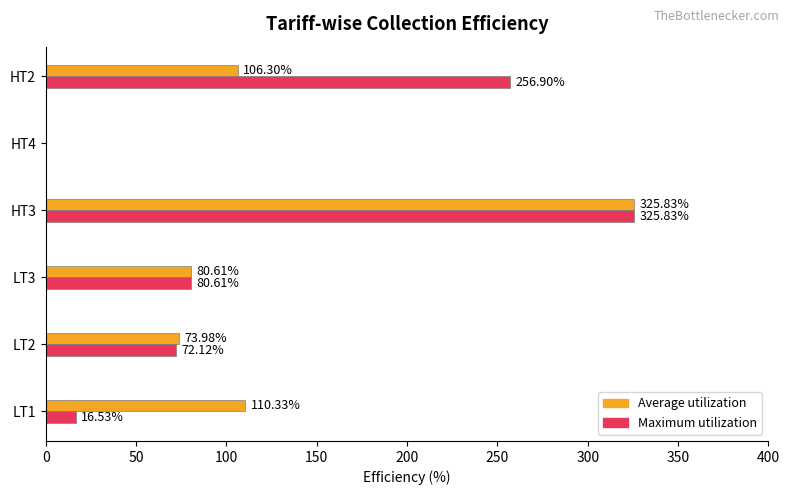

How many series are shown in this chart?

2